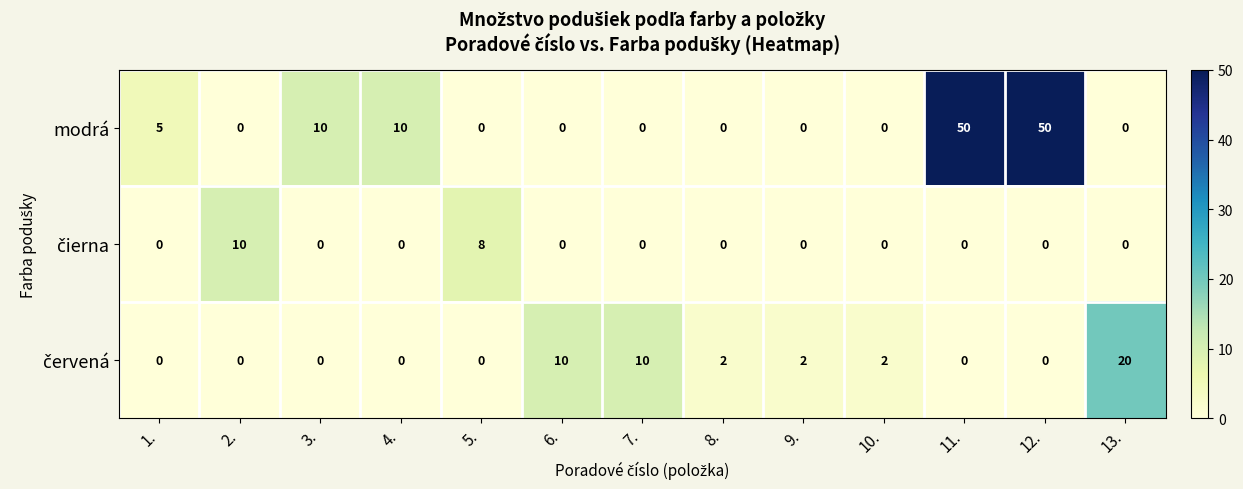

What is the total value across all series at 8.?

2